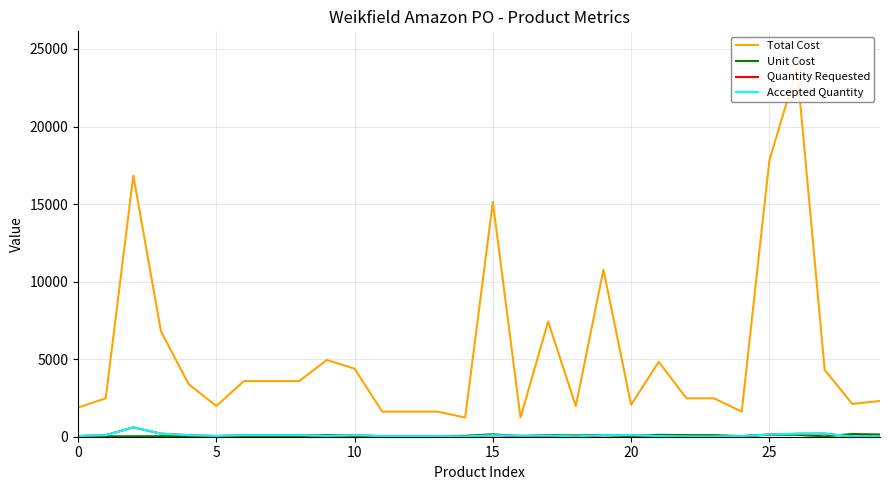

True or false: Quantity Requested and Accepted Quantity intersect in this chart.

False